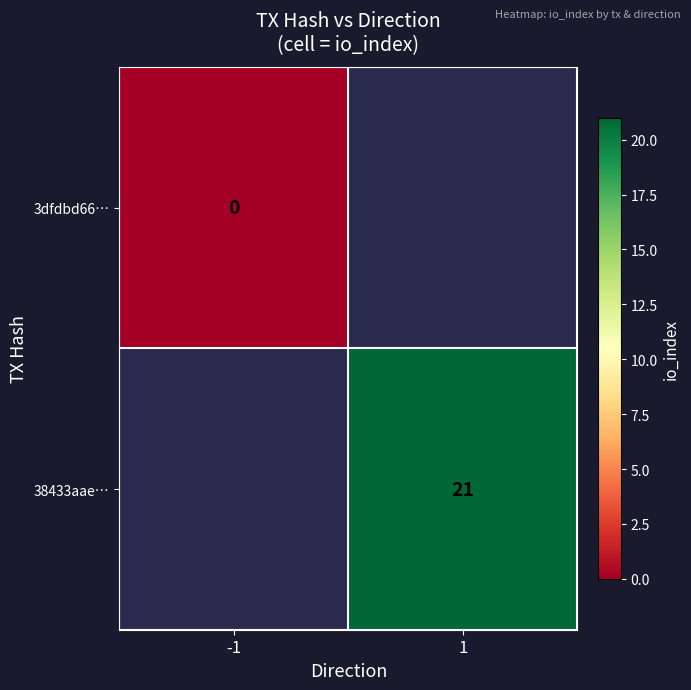

The 38433aae… series shows 21 at 1. True or false?

True